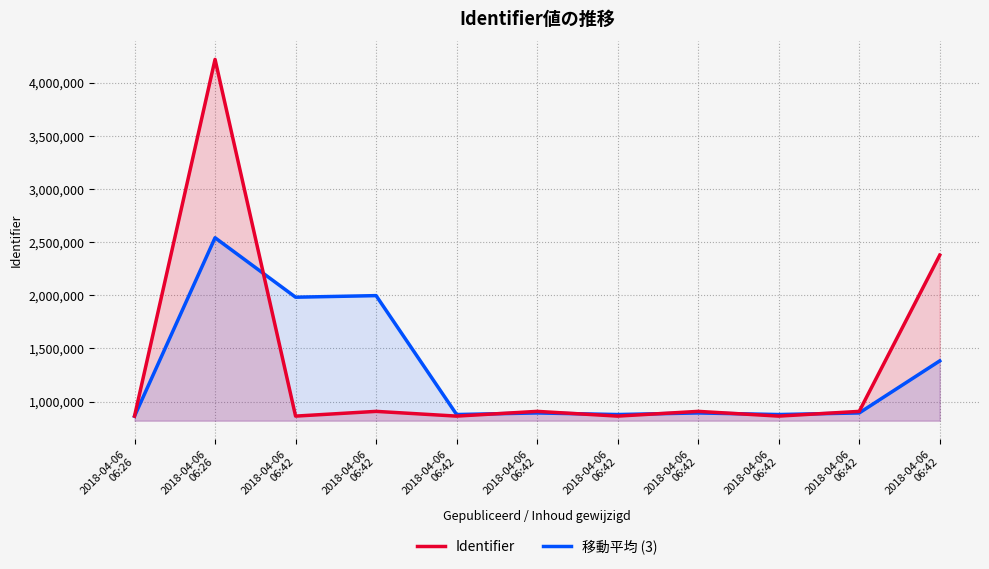

Rank the categories by Identifier value from lowest to highest.

2018-04-06
06:26, 2018-04-06
06:42, 2018-04-06
06:42, 2018-04-06
06:42, 2018-04-06
06:42, 2018-04-06
06:42, 2018-04-06
06:42, 2018-04-06
06:42, 2018-04-06
06:42, 2018-04-06
06:42, 2018-04-06
06:26